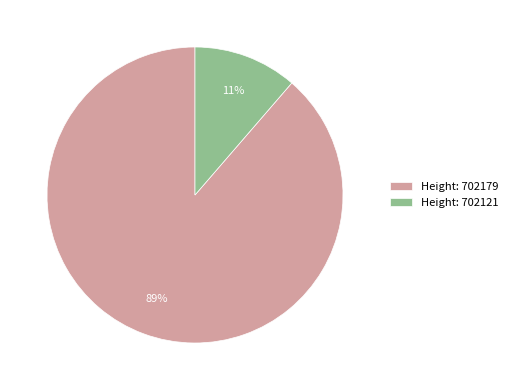

What is the smallest slice in the pie chart?

Height: 702121